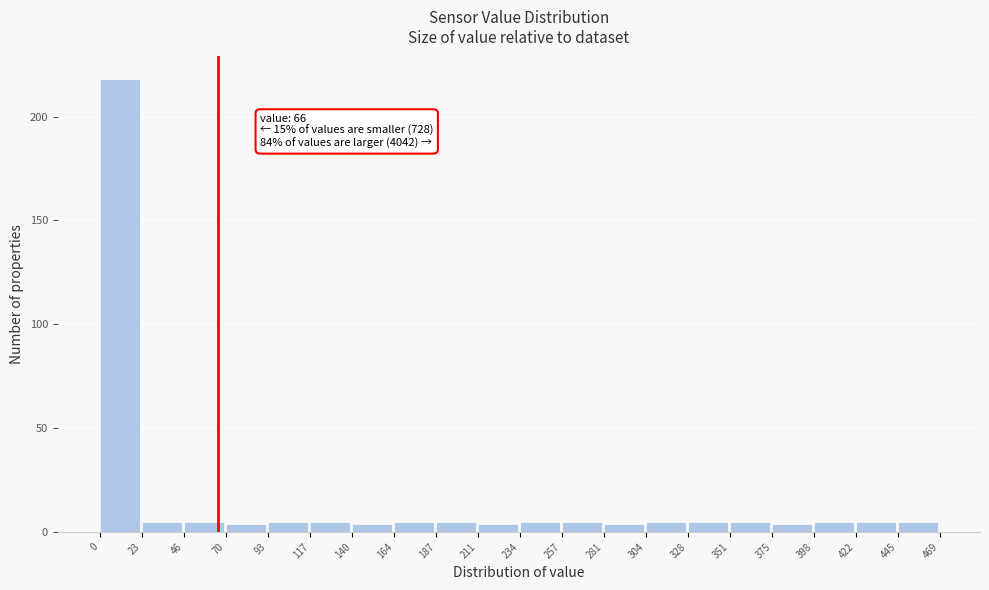

Over which range of the x-axis is the bar tallest?

0 to 23